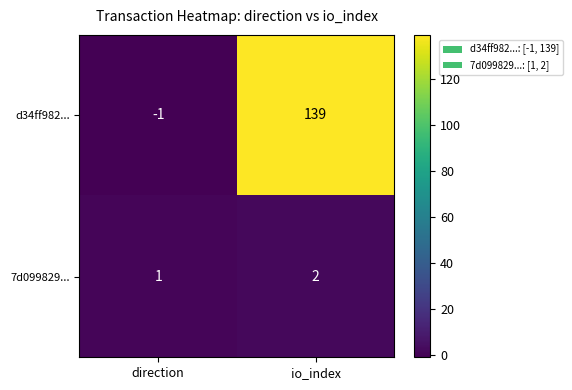

Reading left to right, extract all data points from this chart.

d34ff982...: -1	139
7d099829...: 1	2